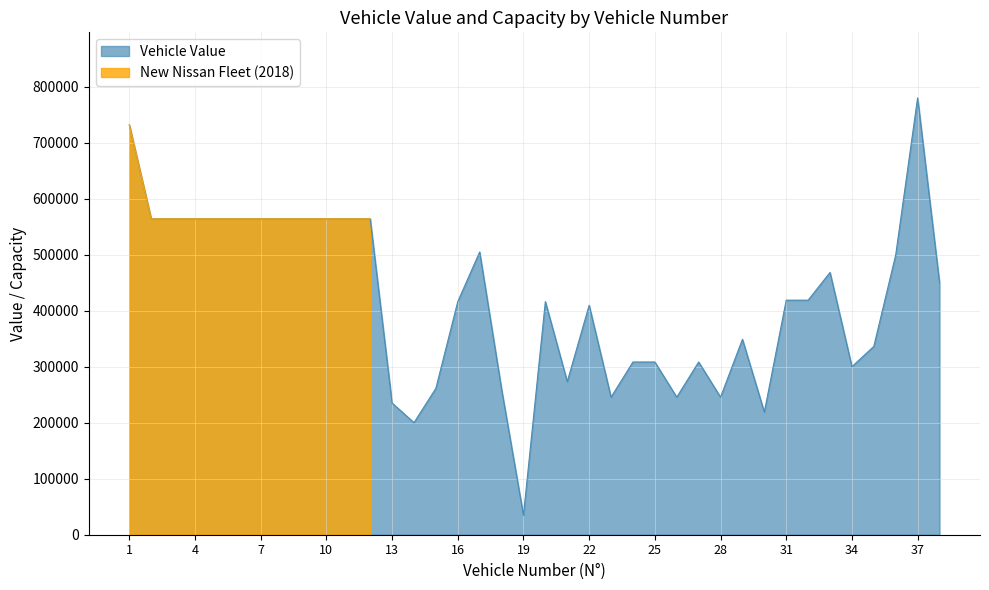

Reading right to left, what are all the values shown in this chart?

38=450000.0	37=779729.0	36=499469.2	35=336134.4	34=300000.0	33=468138.0	32=418660.0	31=418660.0	30=218843.8	29=348815.3	28=245490.0	27=308290.0	26=245490.0	25=308290.0	24=308290.0	23=245490.0	22=409575.0	21=273170.0	20=416090.0	19=34599.0	18=259875.0	17=504670.5	16=416090.0	15=261260.1	14=200000.0	13=235000.0	12=563760.0	11=563760.0	10=563760.0	9=563760.0	8=563760.0	7=563760.0	6=563760.0	5=563760.0	4=563760.0	3=563760.0	2=563760.0	1=731430.0